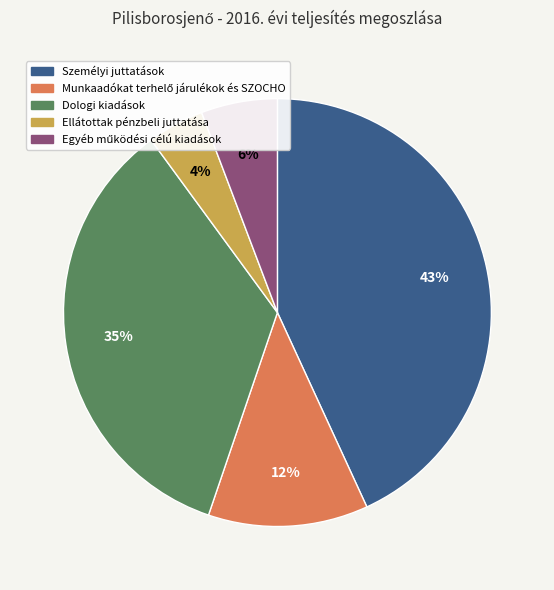

To the nearest percent, what is the difference between the largest and smallest slice percentages?

39%